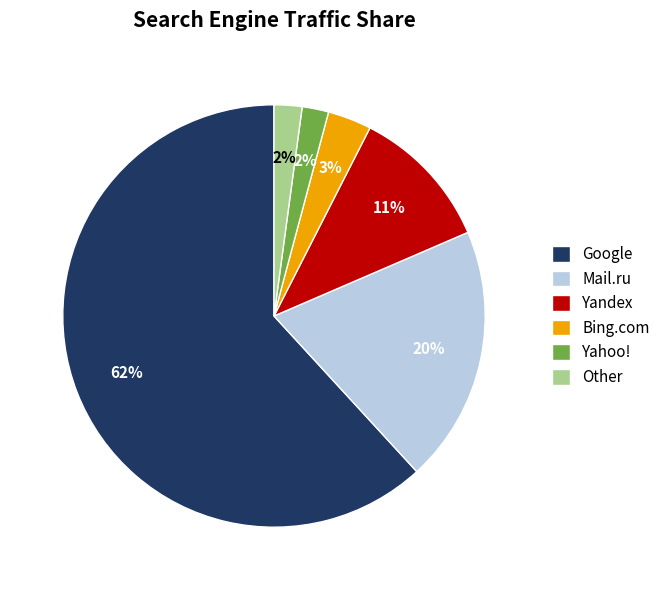

To the nearest percent, what portion does Bing.com represent?

3%